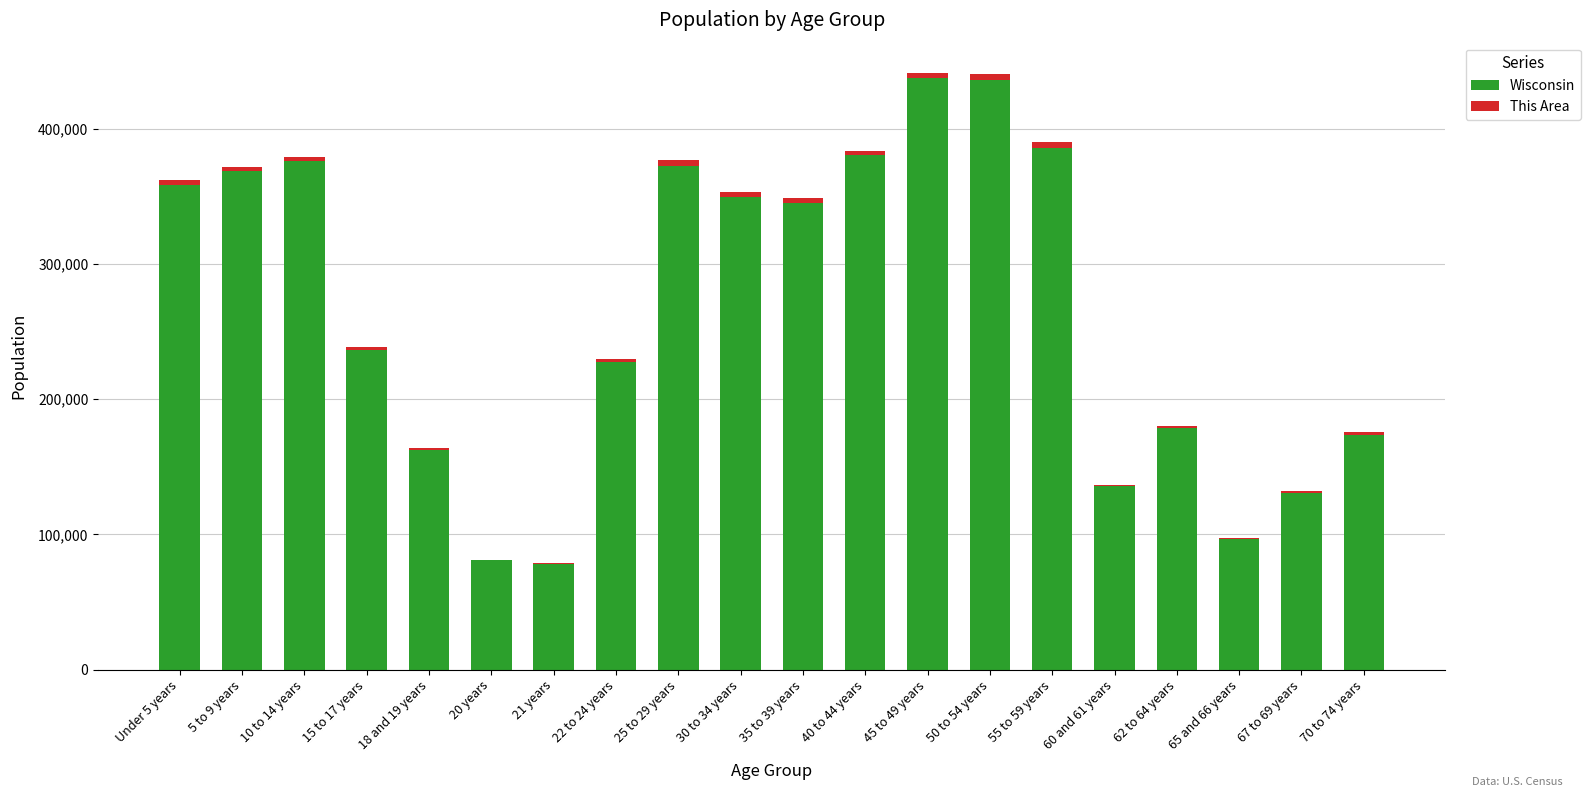

What is the total value across all series at 15 to 17 years?

238183